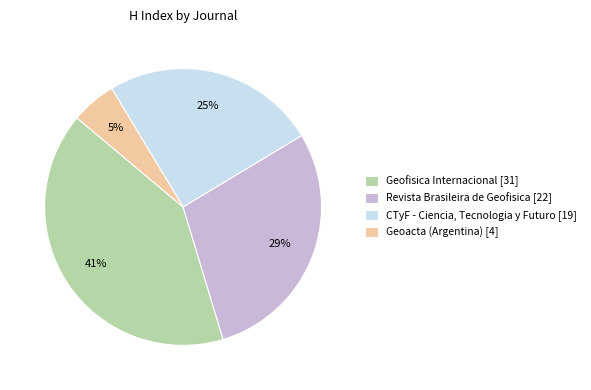

How many segments does this pie chart have?

4